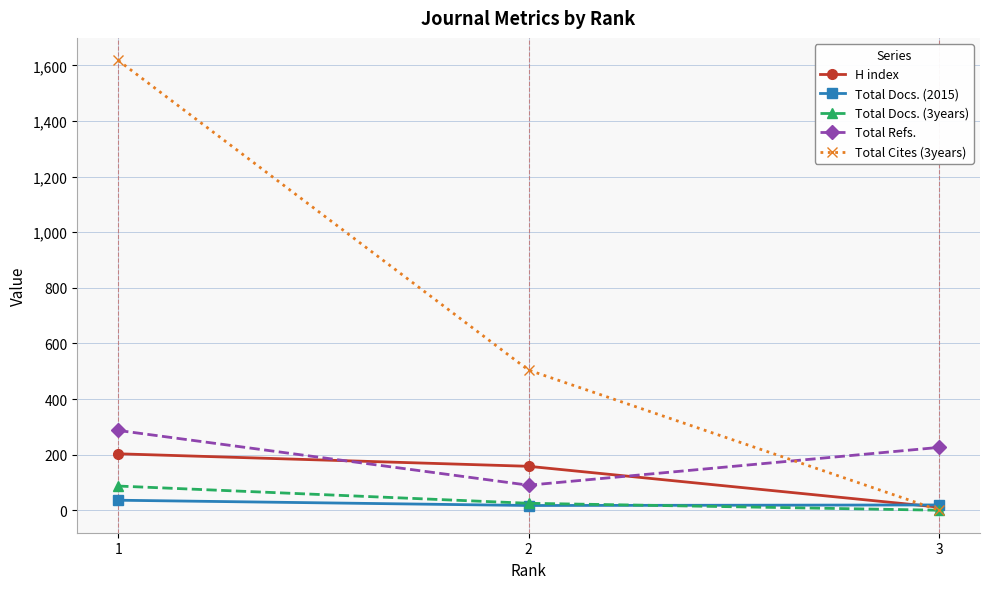

At which category does the chart reach its minimum across all series?

3